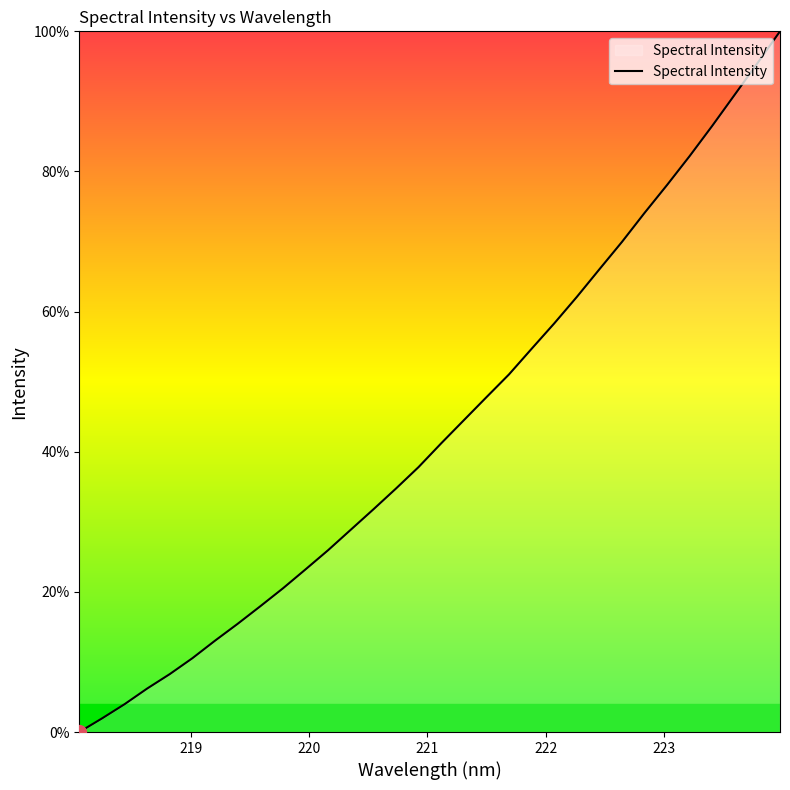

What is the difference between the maximum and minimum values?

100.0